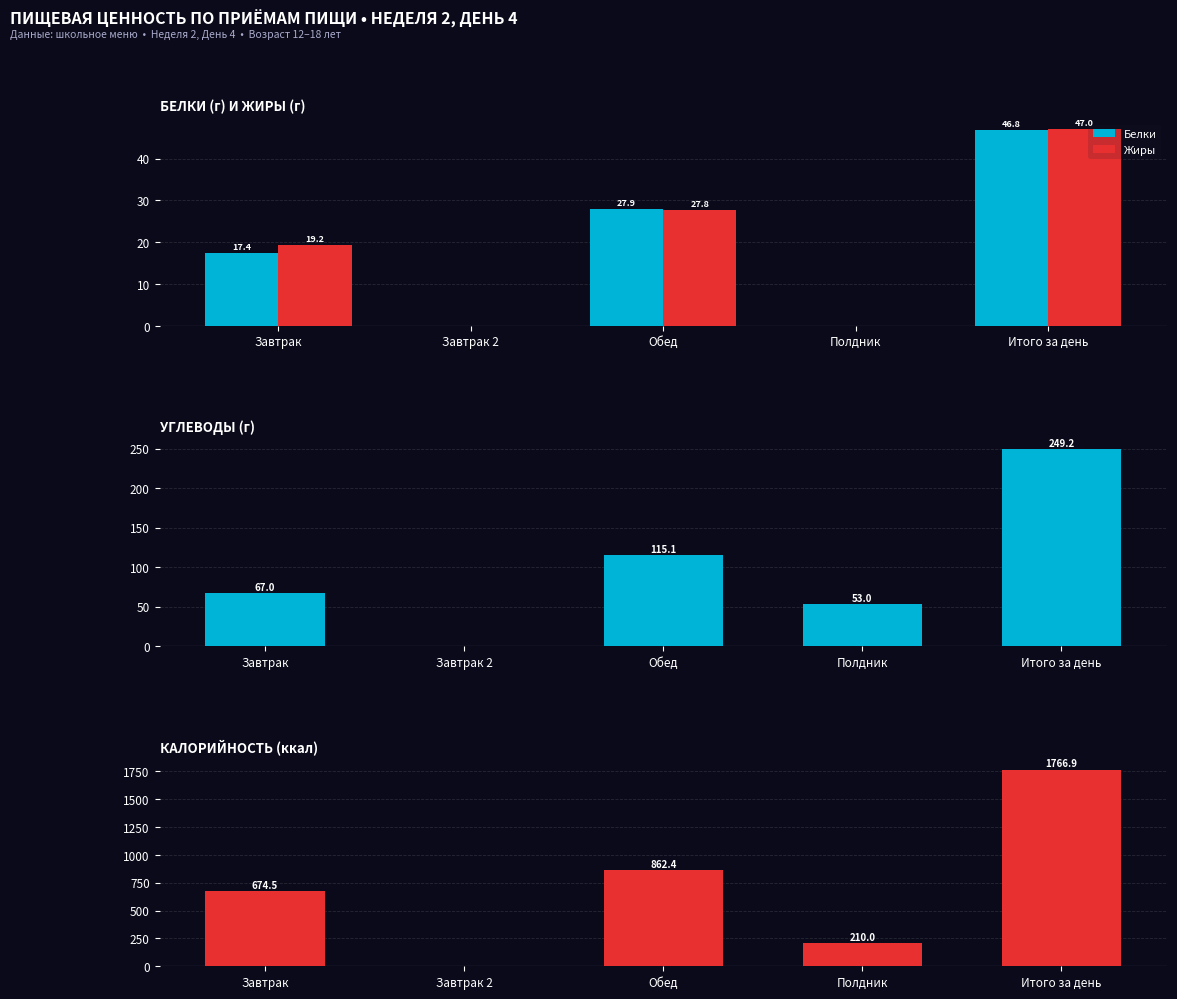

How many data points in Углеводы are less than 67?

2